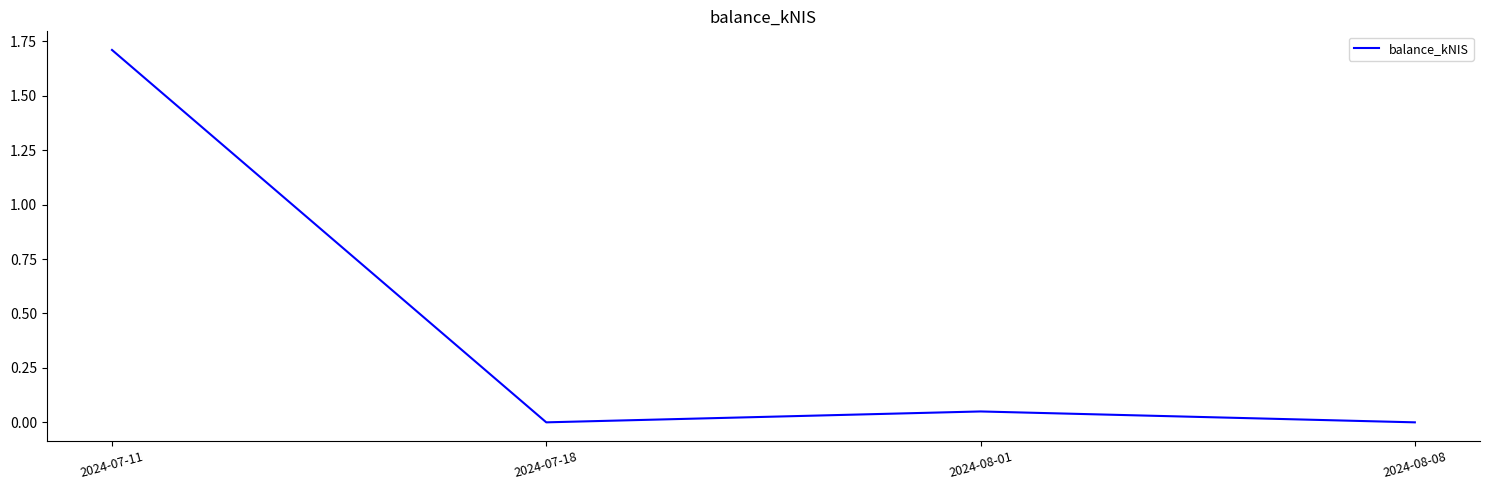

How many categories are shown in the chart?

4